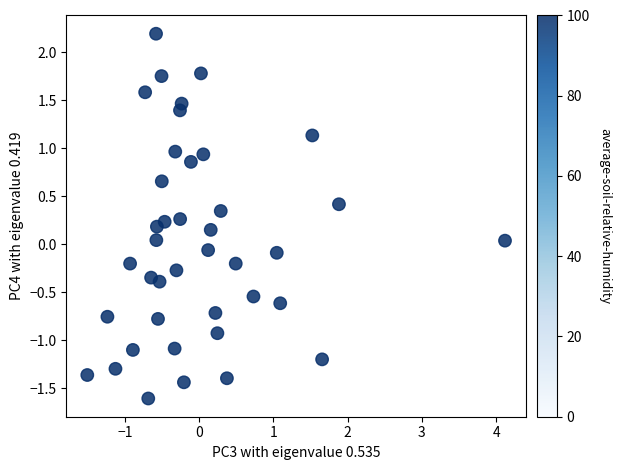

What is the range of X values (max minus min)?

5.6